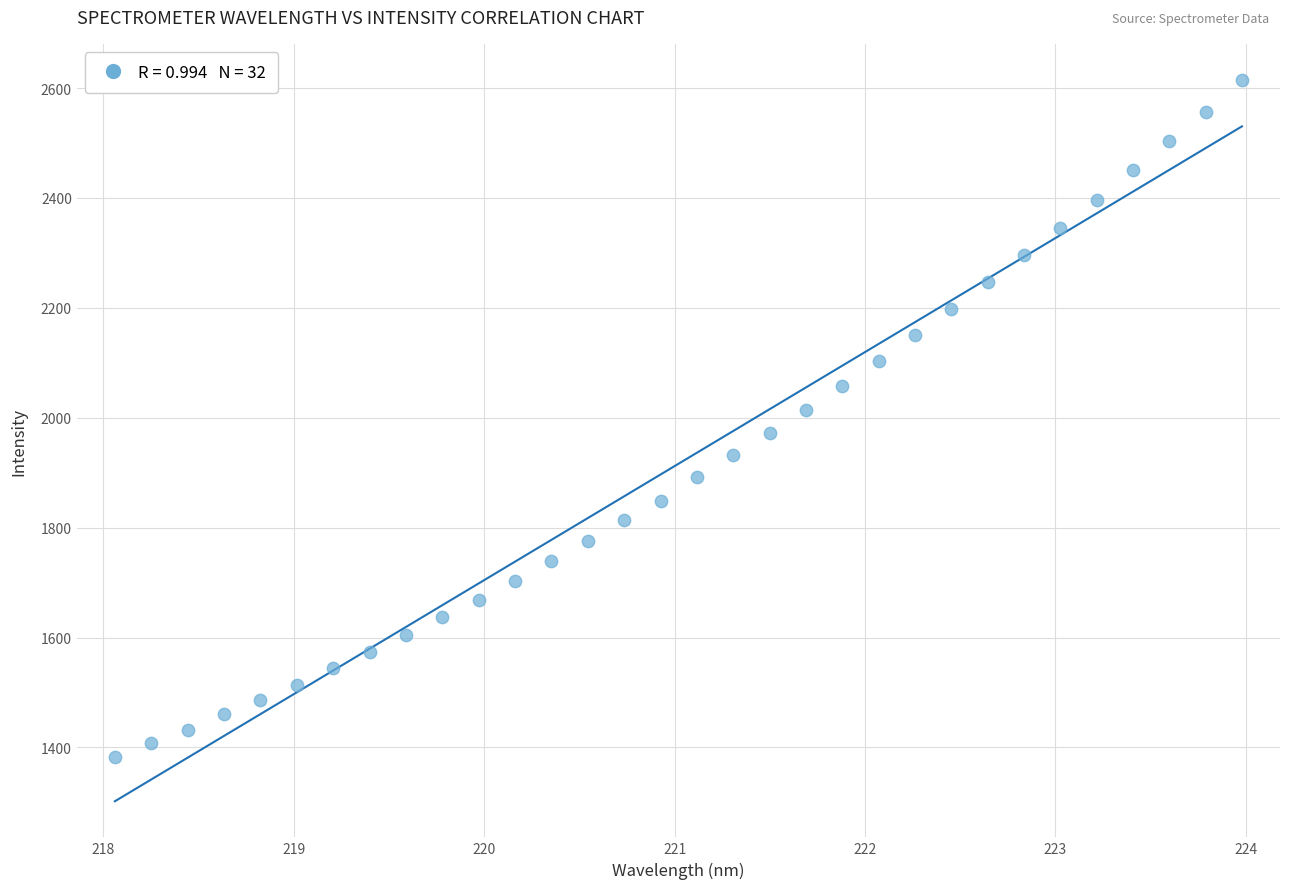

What is the range of Y values (max minus min)?

1231.4